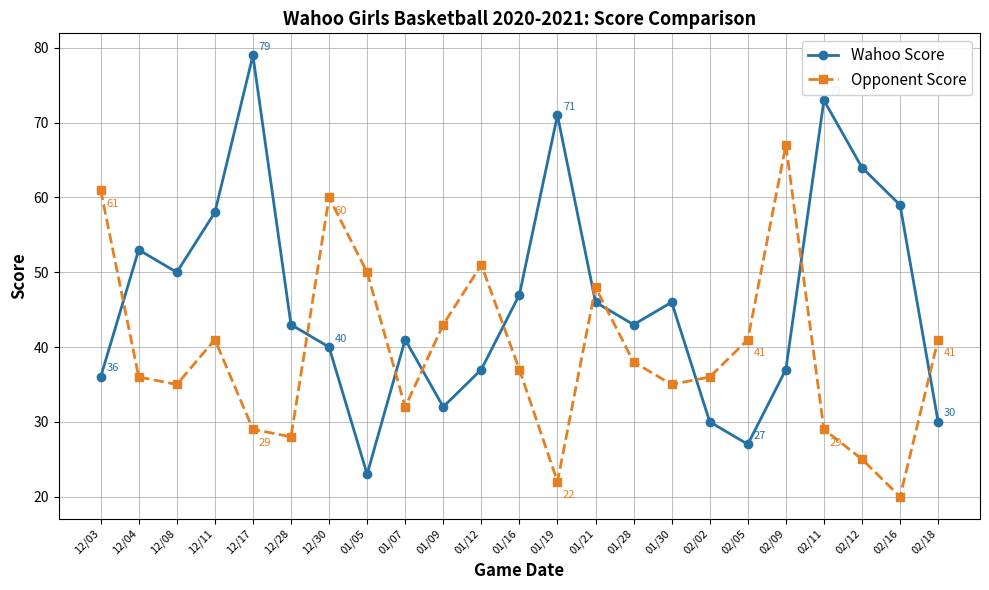

How many times do Wahoo Score and Opponent Score cross each other?

10